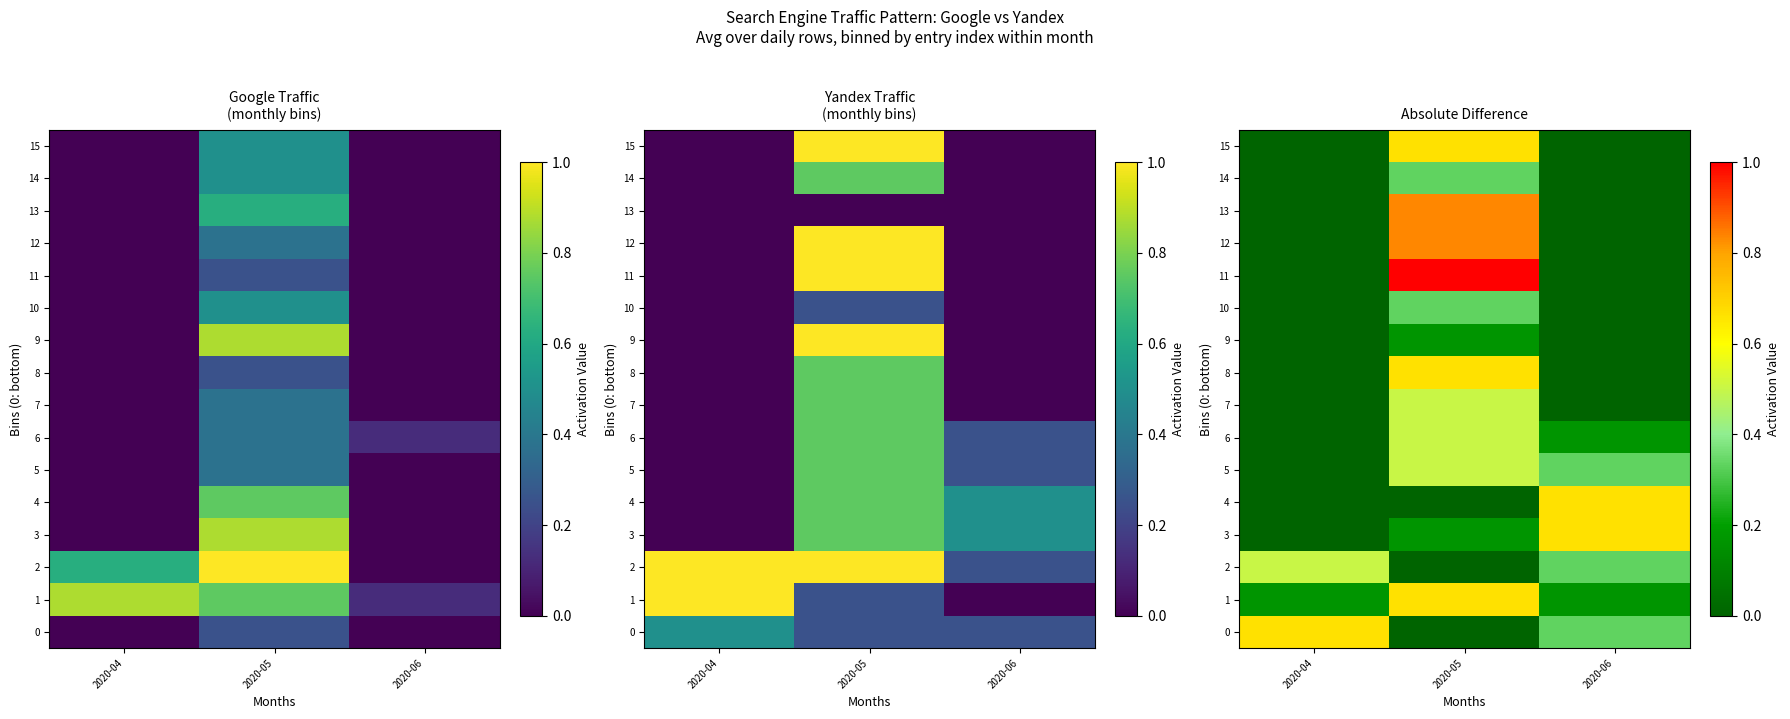

How many data points in 3 are above 0?

2